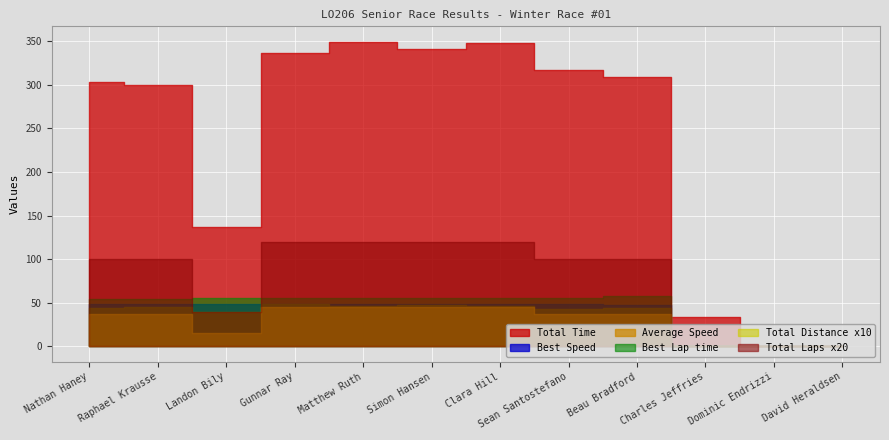

What is the maximum value for Best Speed?

49.2